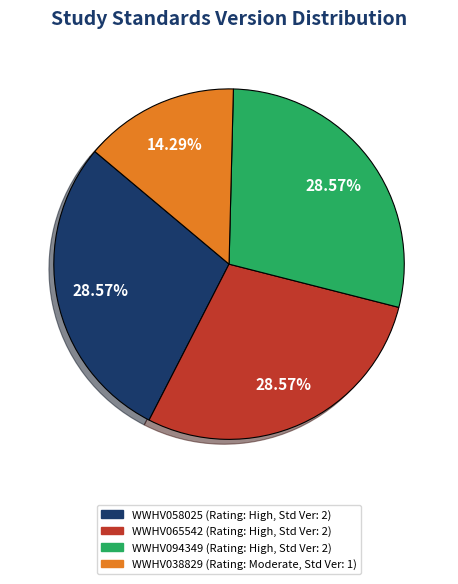

What percentage is the WWHV094349 slice, to the nearest percent?

29%